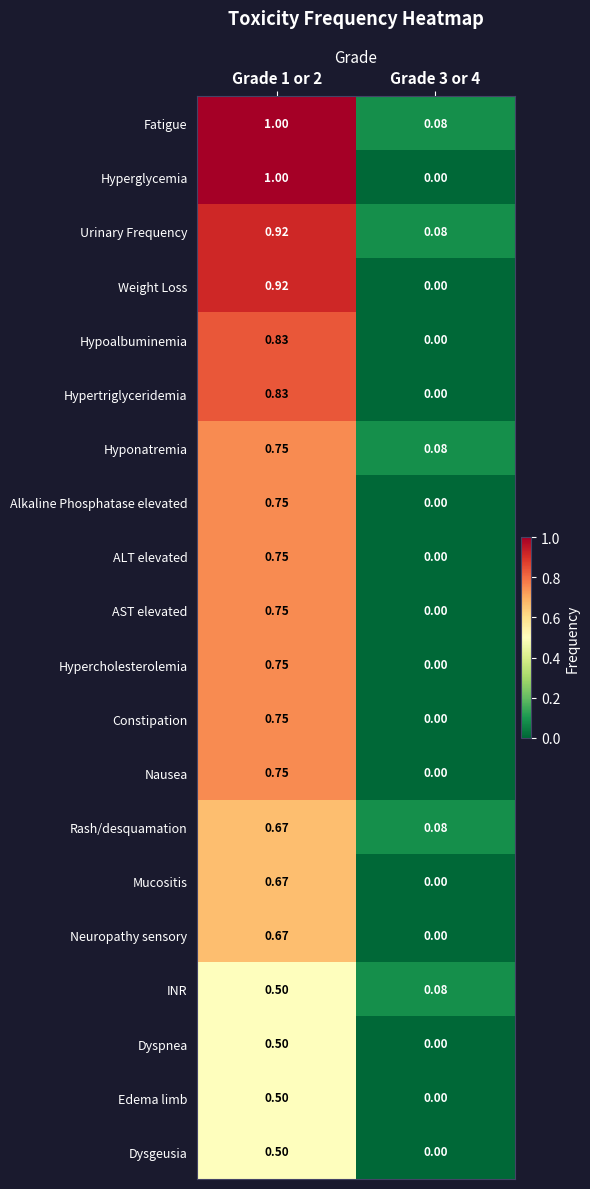

Which series has the widest spread of values?

Hyperglycemia